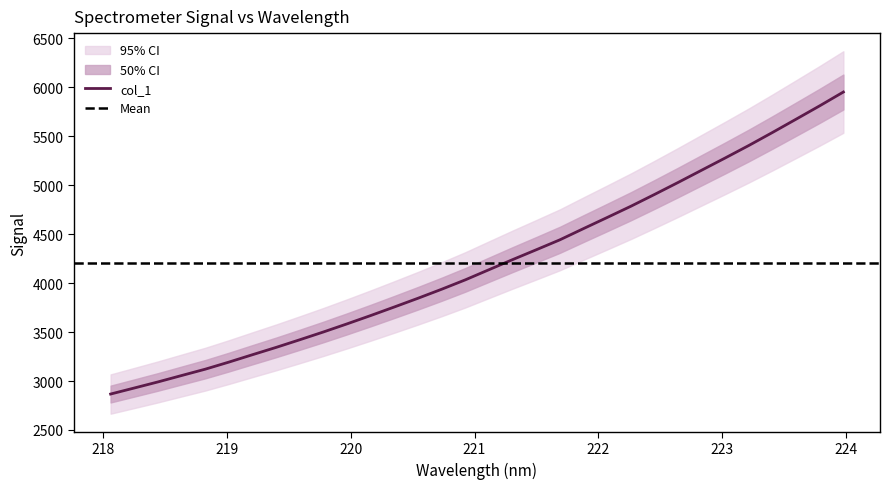

Rank the categories by value from lowest to highest.

218.0596, 218.2508, 218.442, 218.6332, 218.8244, 219.0156, 219.2067, 219.3979, 219.589, 219.7801, 219.9712, 220.1623, 220.3533, 220.5444, 220.7354, 220.9264, 221.1174, 221.3083, 221.4993, 221.6902, 221.8812, 222.0721, 222.263, 222.4538, 222.6447, 222.8355, 223.0264, 223.2172, 223.408, 223.5987, 223.7895, 223.9802